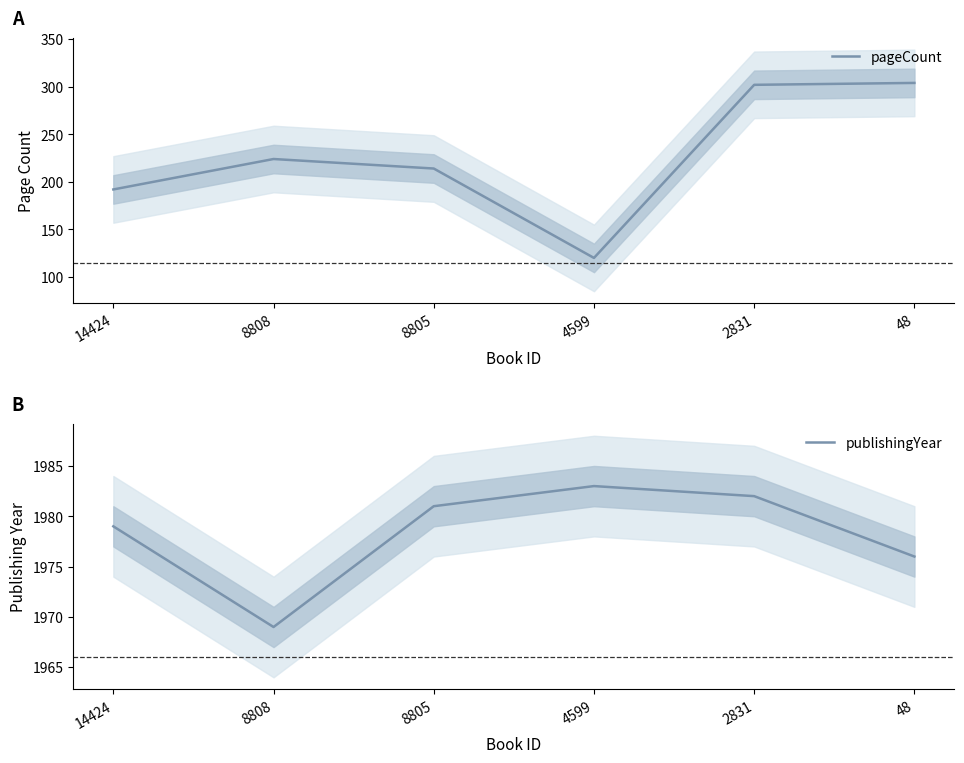

At which label does pageCount first exceed 224?

2831